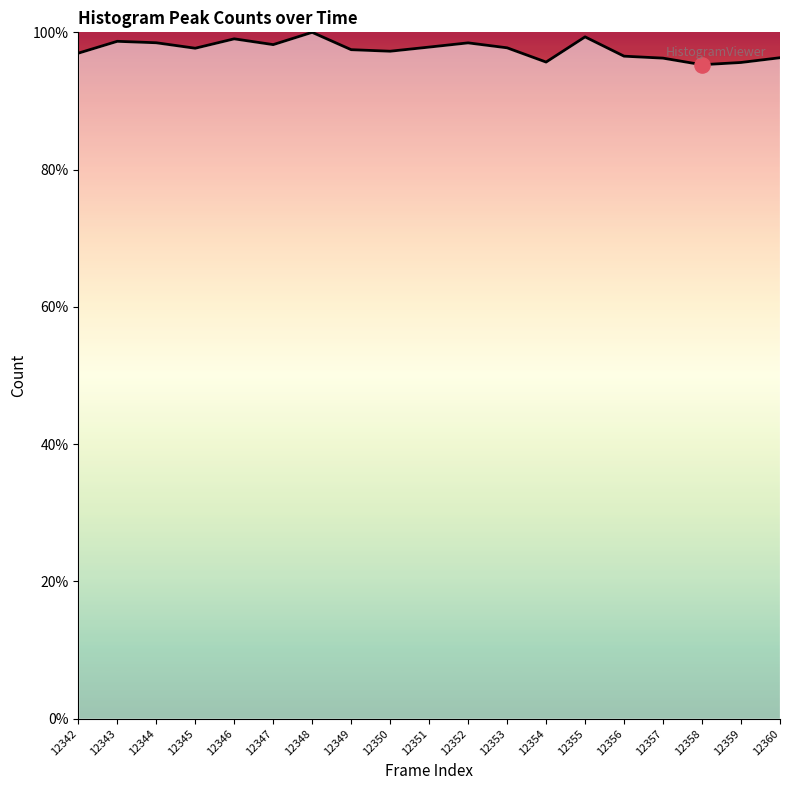

Approximately how many times larger is the value at 12357 compared to 12352?

1.0